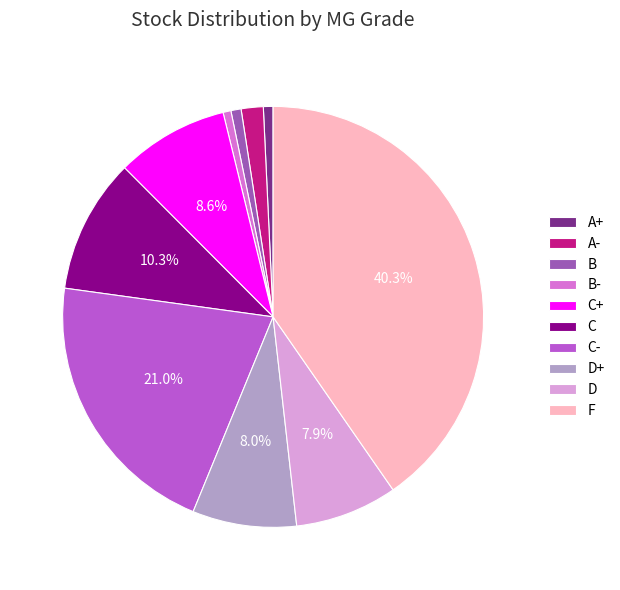

Between C- and C, which is larger?

C-